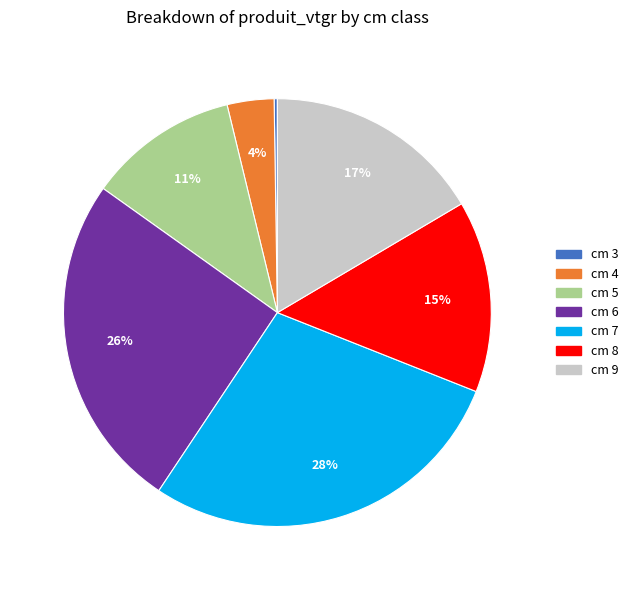

Is there a majority slice in this chart?

No